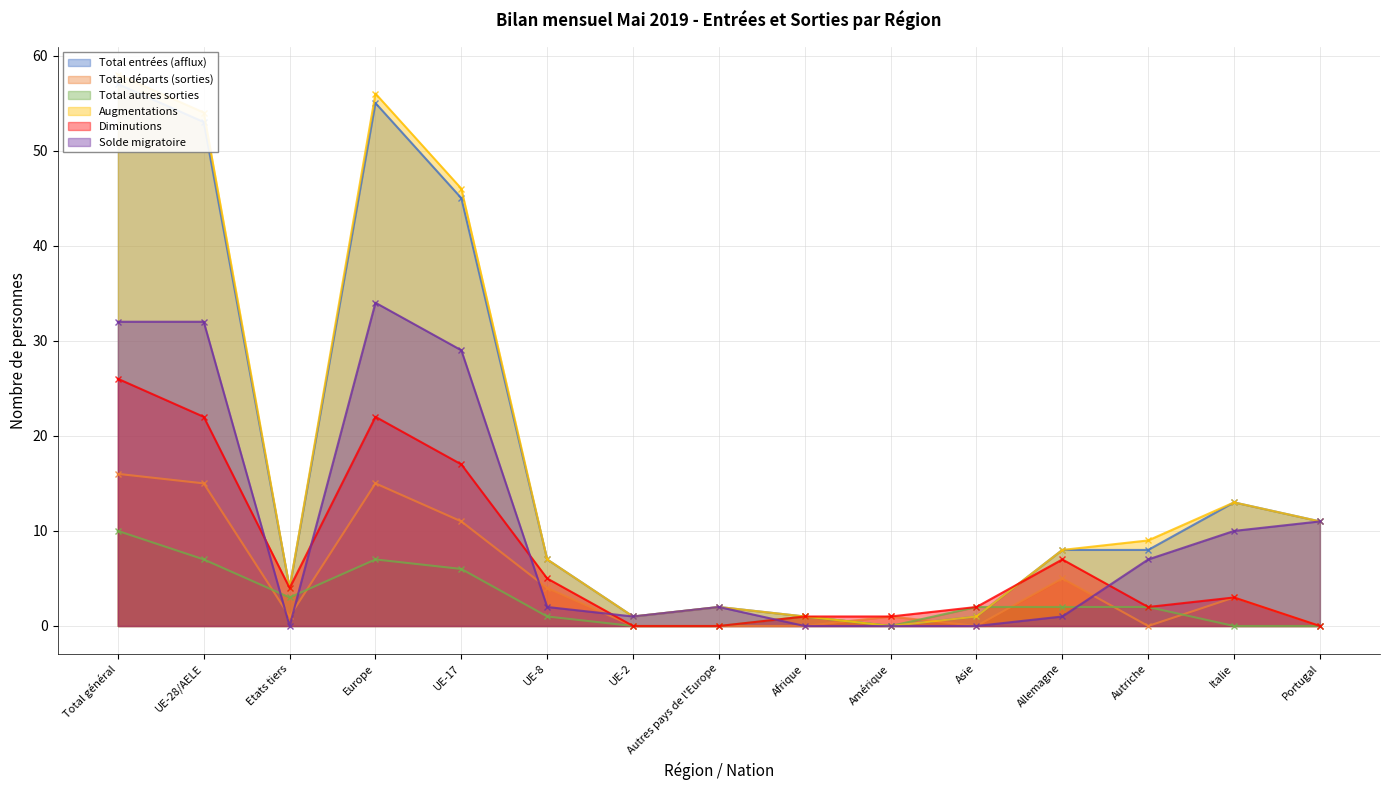

What is the difference between the highest and lowest values at Portugal?

11